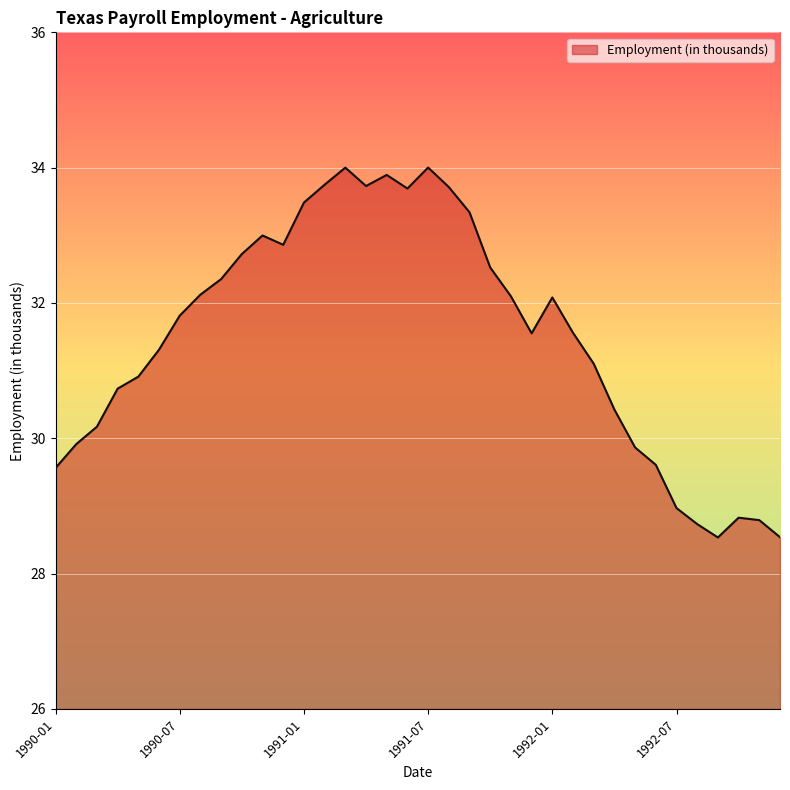

What is the difference between the maximum and minimum values?

5.5